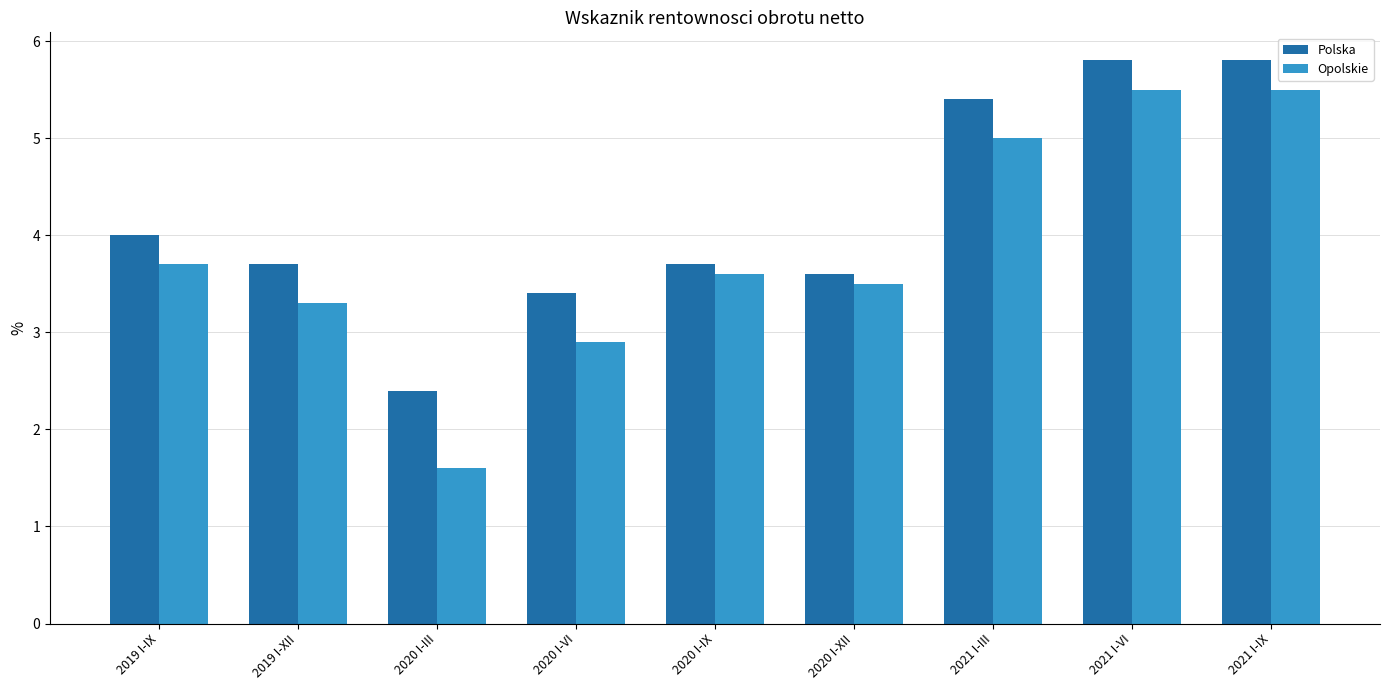

Read the Polska value at 2020 I-XII.

3.6